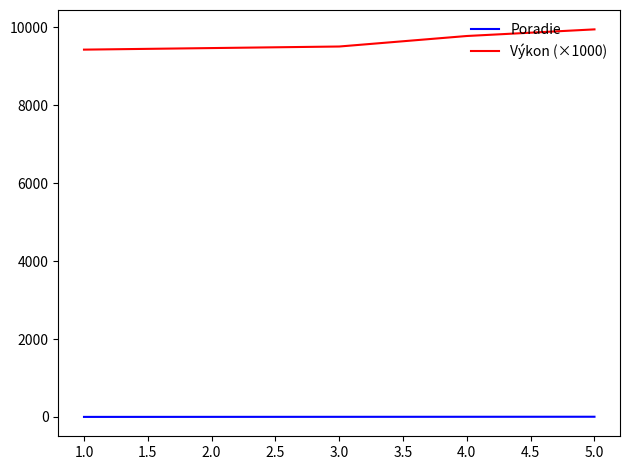

What is the total value across all series at 1.0?

9431